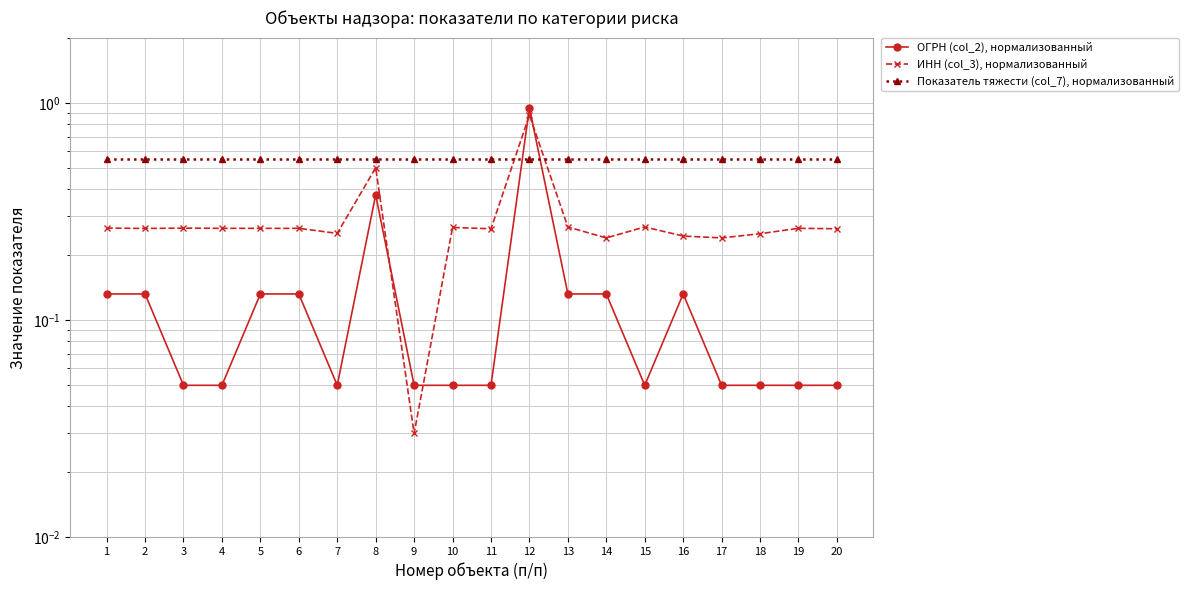

Which category has the highest value in the ОГРН (col_2), нормализованный series?

12